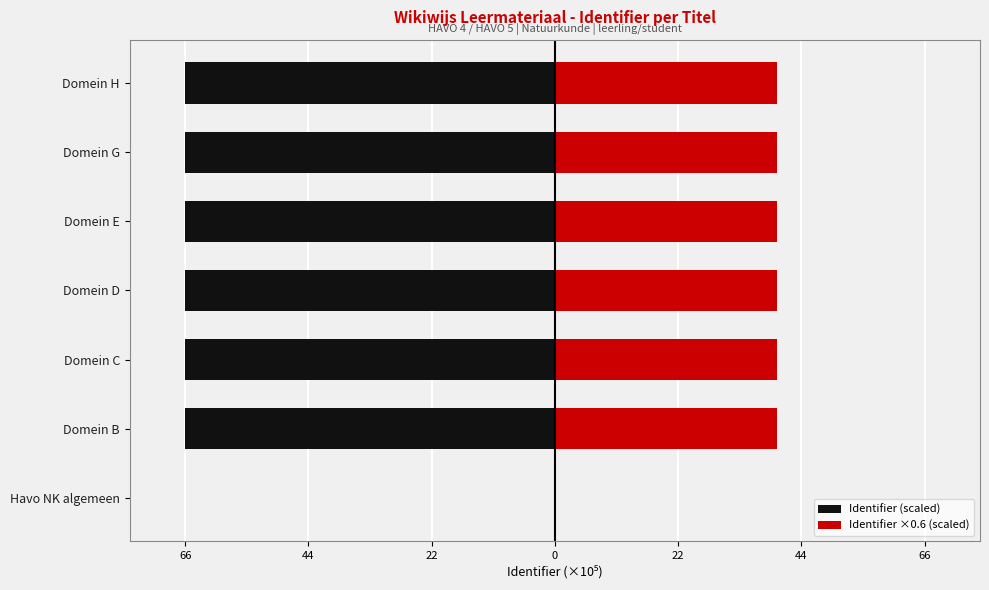

What is the difference between the highest and lowest values at Domein B?

106.1